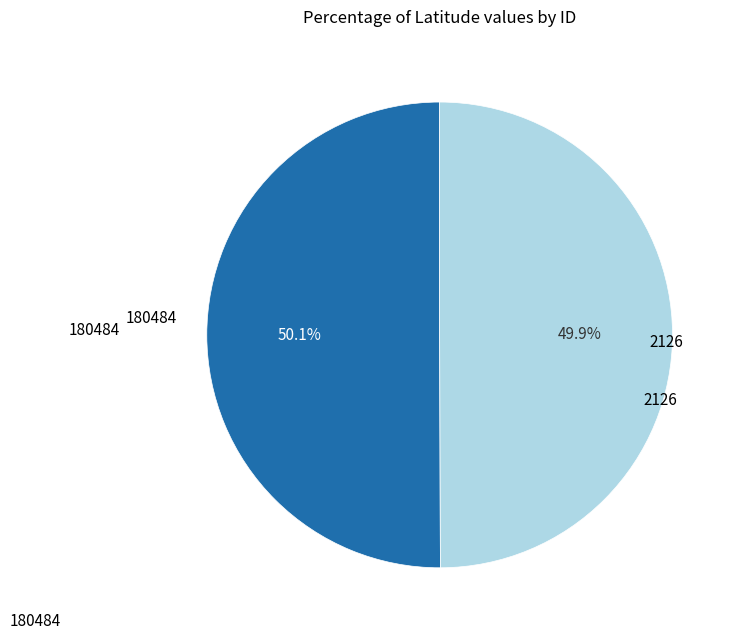

How many slices are in this pie chart?

2